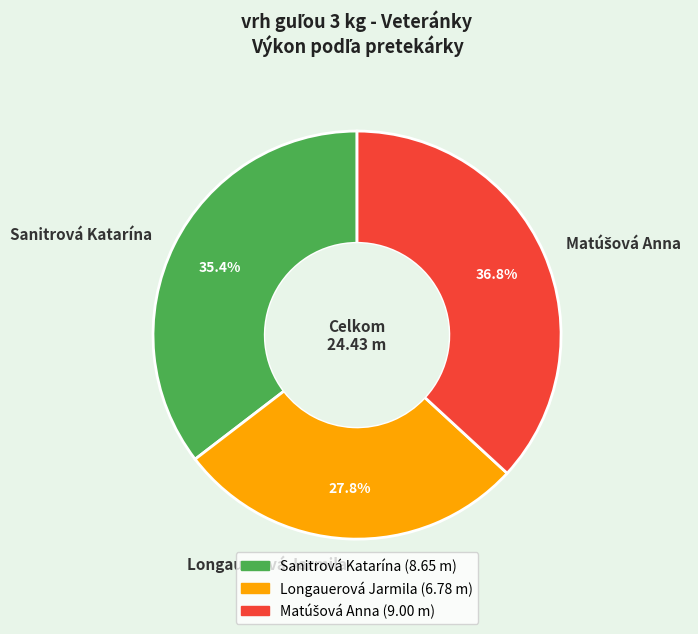

How many segments does this pie chart have?

3